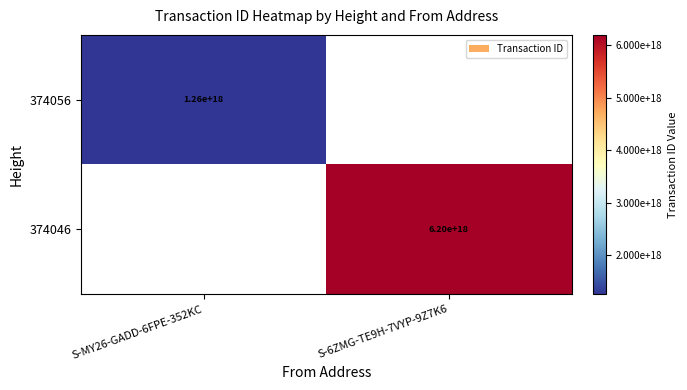

The 374046 series shows 6200000000000000000 at S-6ZMG-TE9H-7VYP-9Z7K6. True or false?

True